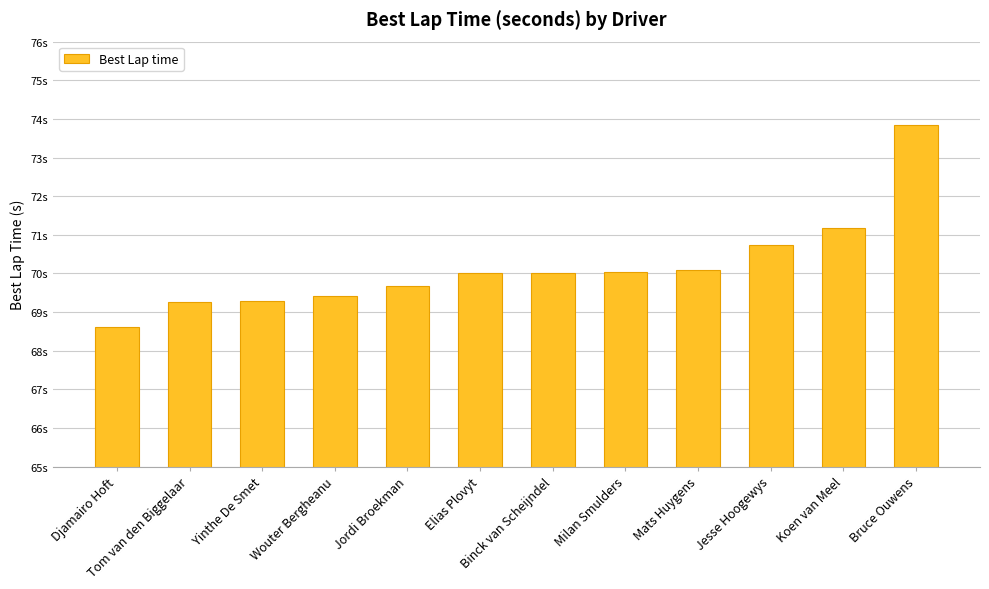

Reading right to left, list all the values displayed in this chart.

73.8	71.2	70.7	70.1	70.0	70.0	70.0	69.7	69.4	69.3	69.3	68.6